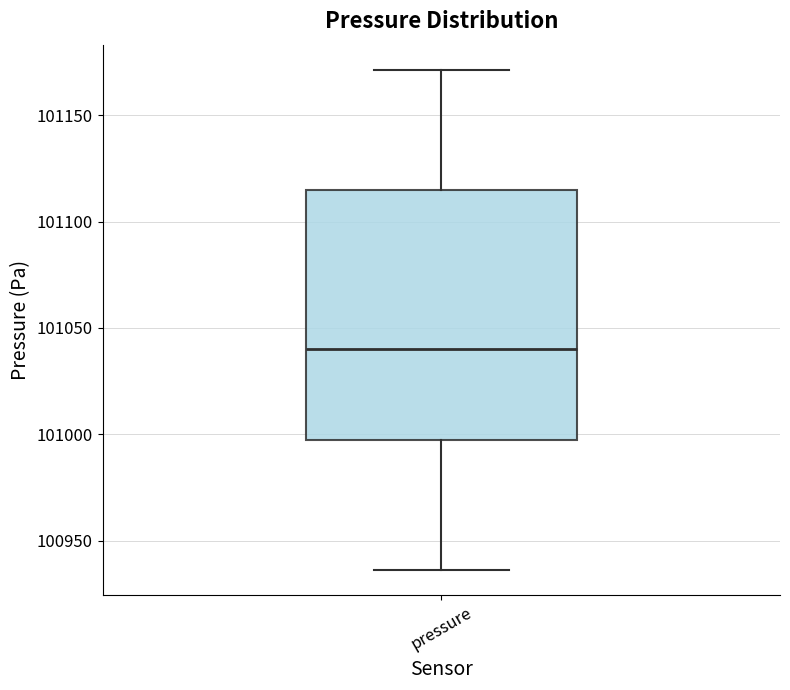

Where is the upper edge of the box for pressure on the y-axis? The values are not printed on the chart, so give them approximately, as read against the axis.

101115